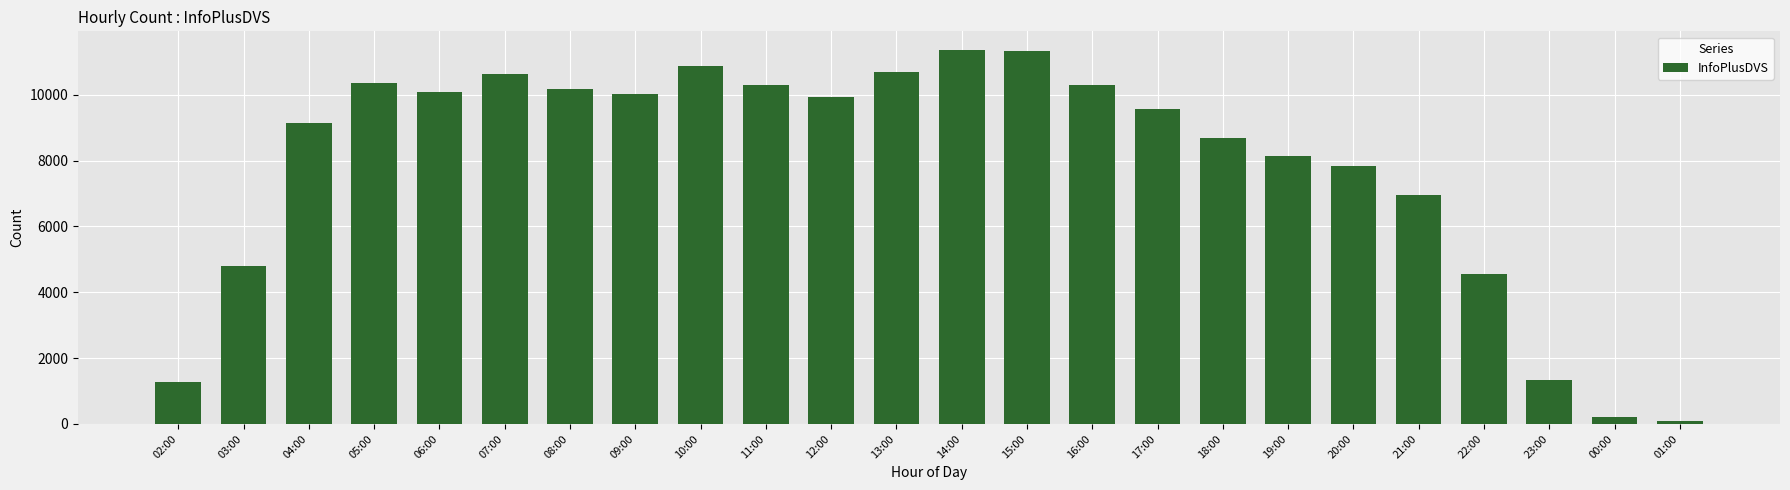

What is the label of the 24th bar from the left?

01:00